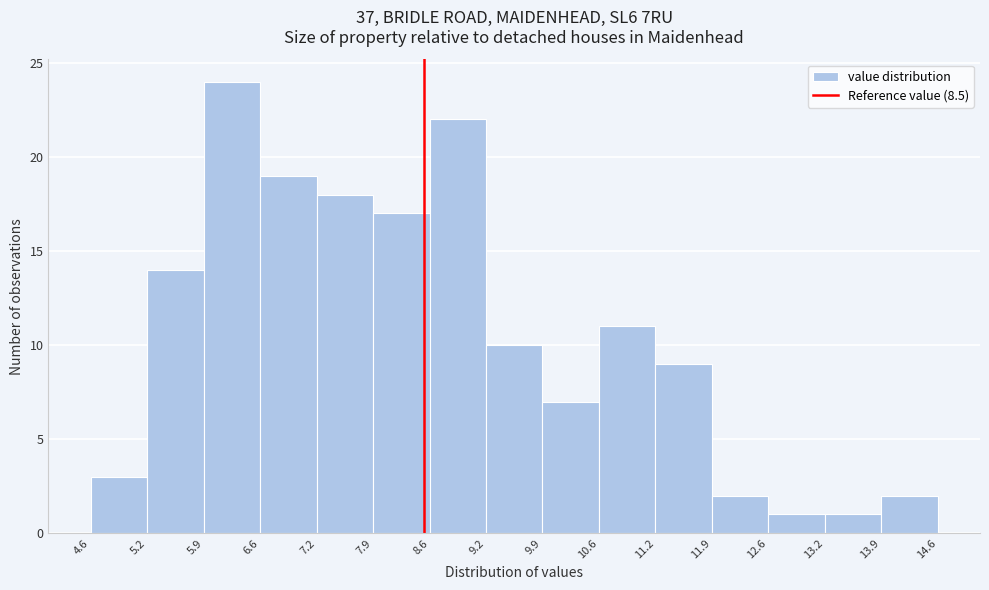

What is the height of the bar covering 6.6 to 7.2 on the x-axis? The values are not printed on the chart, so give them approximately, as read against the axis.

19